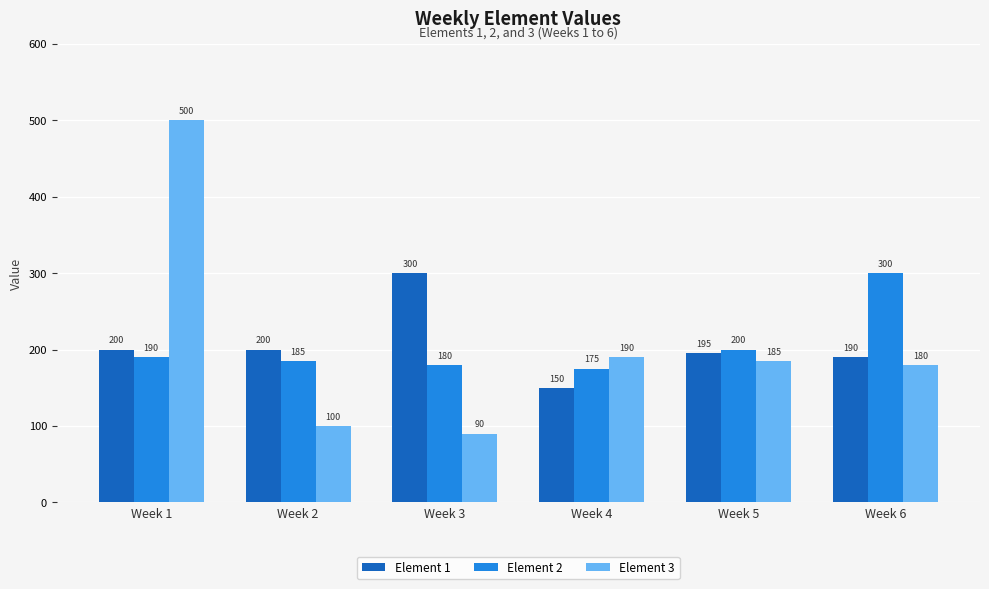

Read the Element 1 value at Week 1.

200